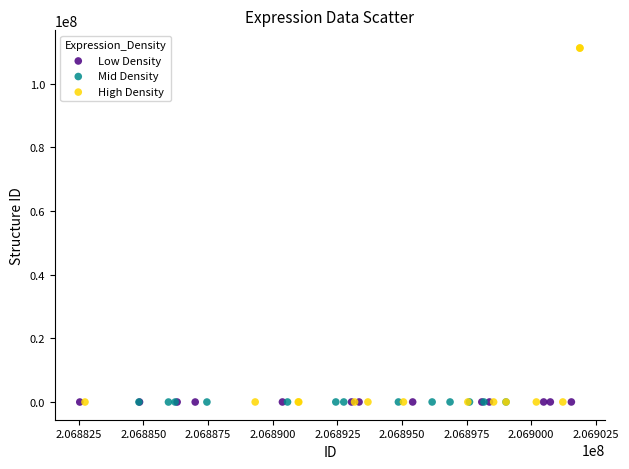

Which series contains the highest Y value?

High Density